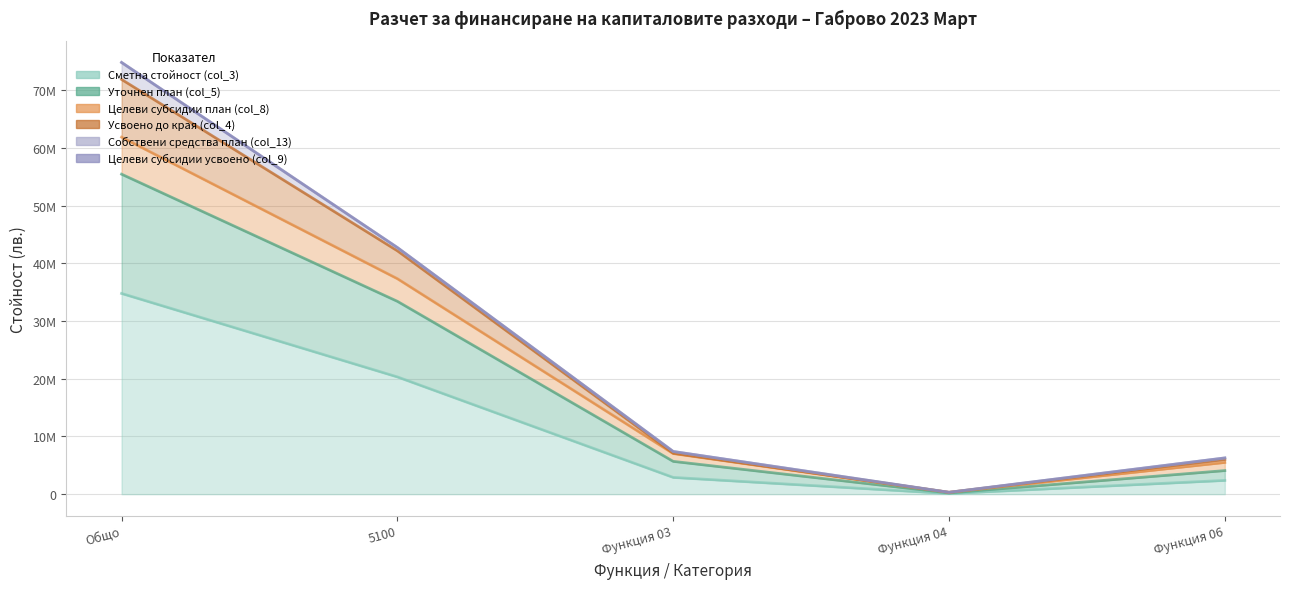

Where is Уточнен план (col_5) nearest to the value 31103613?

5100